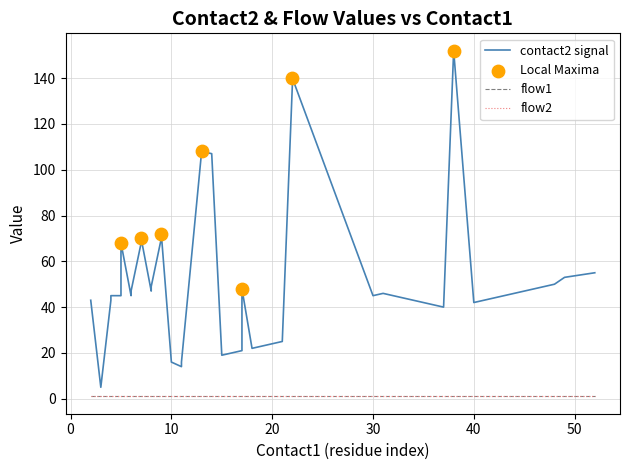

Which series contains the lowest Y value?

flow1